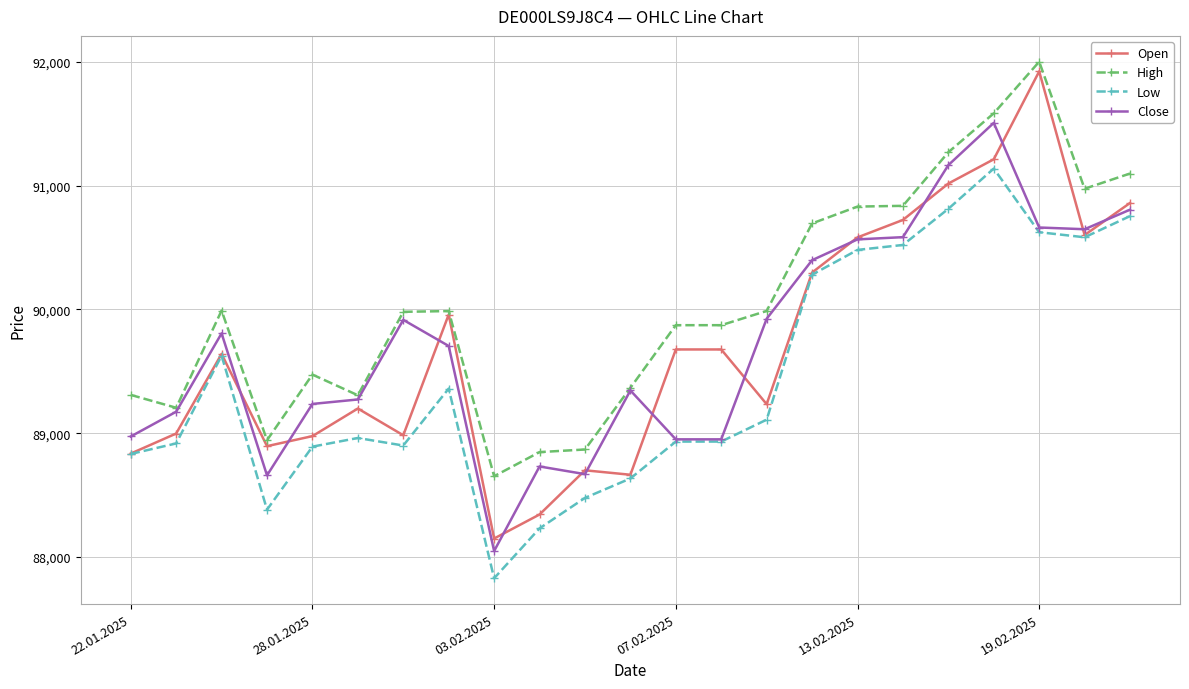

True or false: High has more than 0 points higher than both neighbors.

True